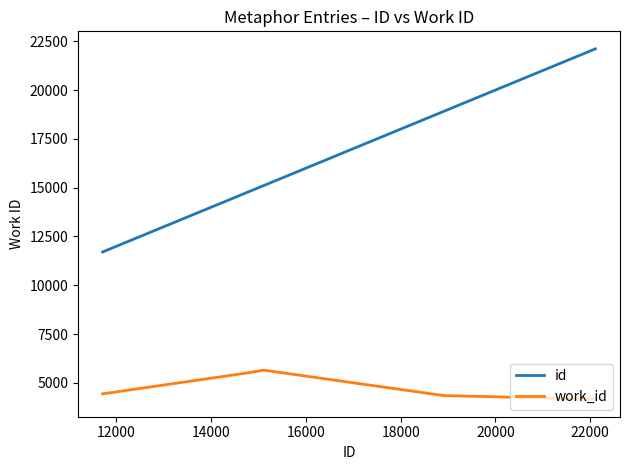

True or false: work_id and id intersect in this chart.

False